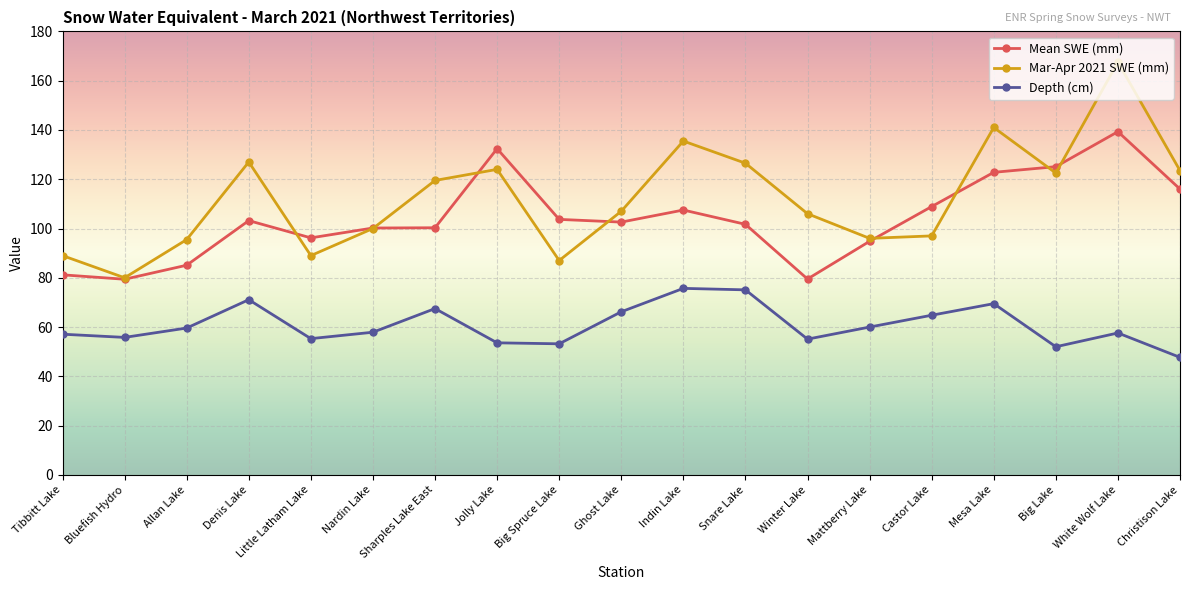

True or false: Mean SWE (mm) and Depth (cm) intersect in this chart.

False